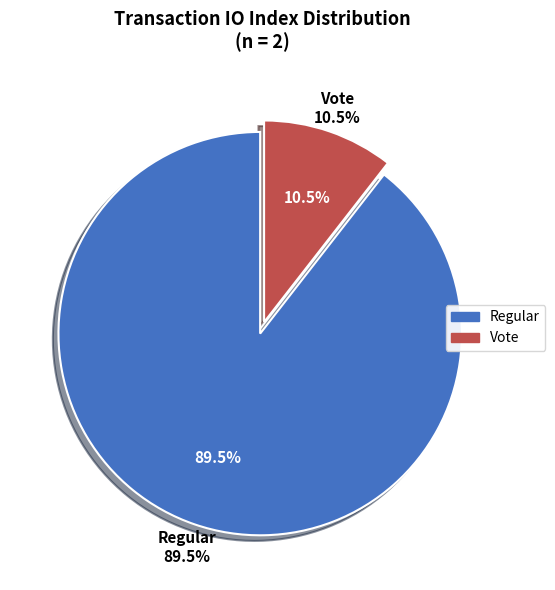

How many slices are in this pie chart?

2